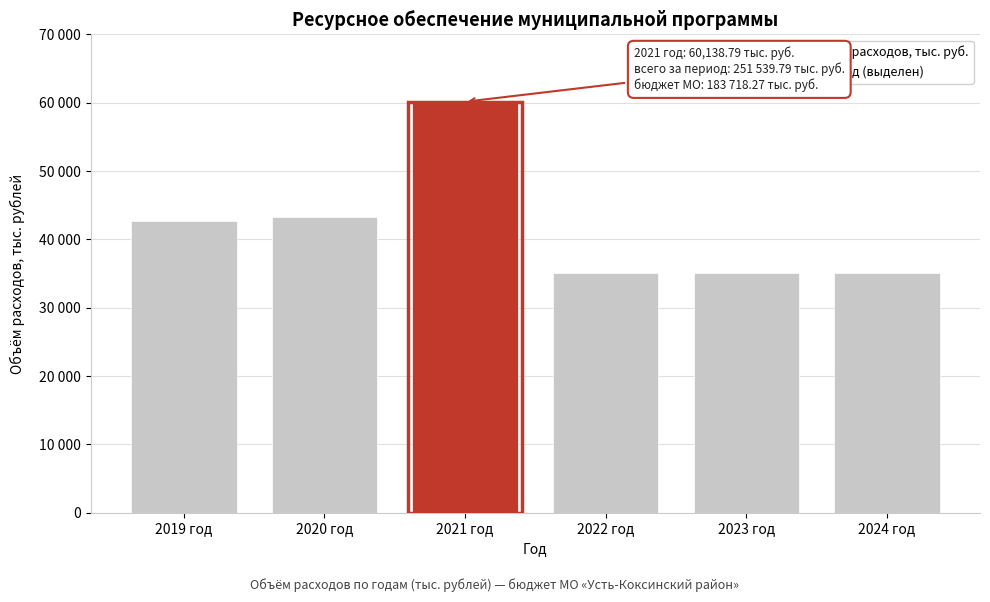

Are the bars horizontal?

No